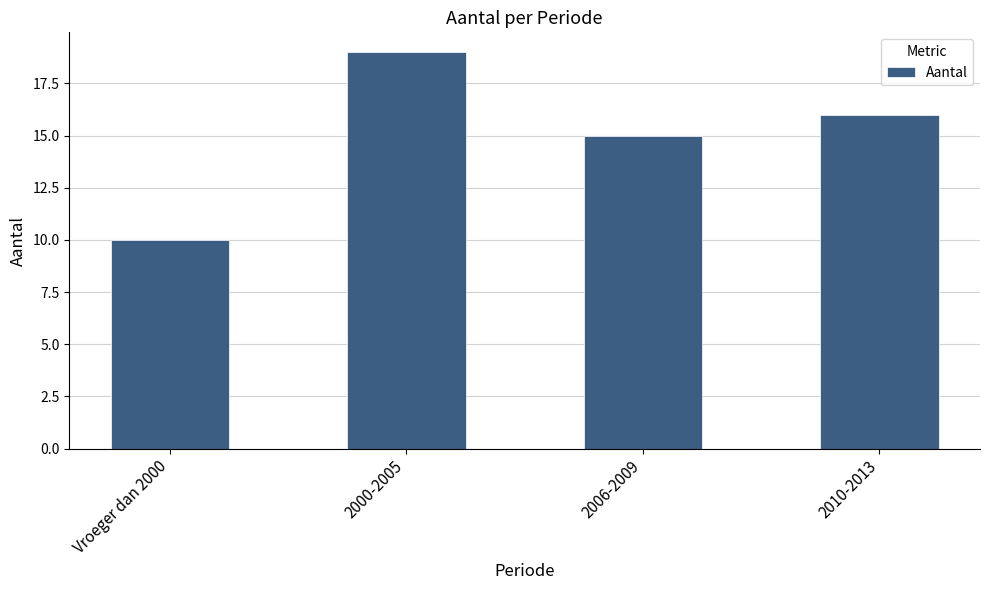

At which label does the data first exceed 16?

2000-2005